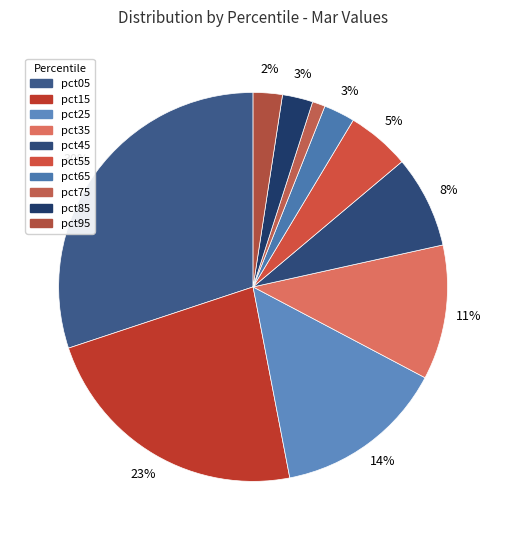

Does pct45 represent more than half of the total?

No